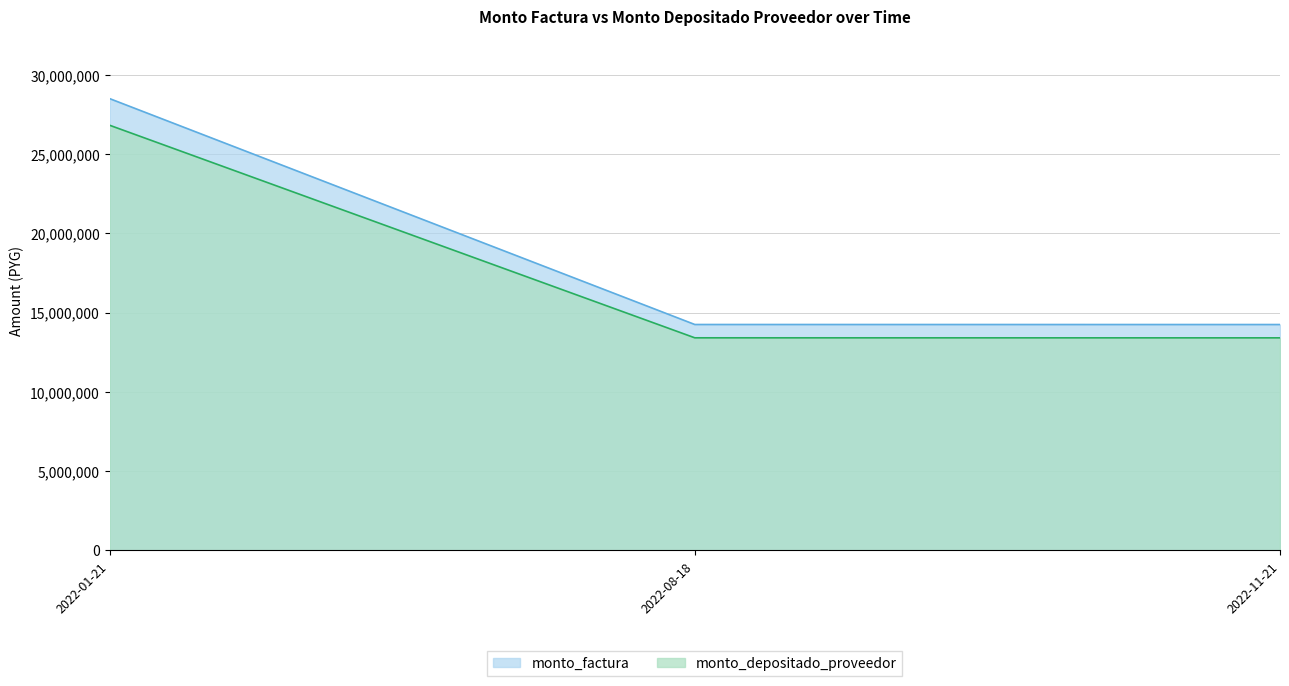

What is the difference between the highest and lowest values at 2022-08-18?

840148